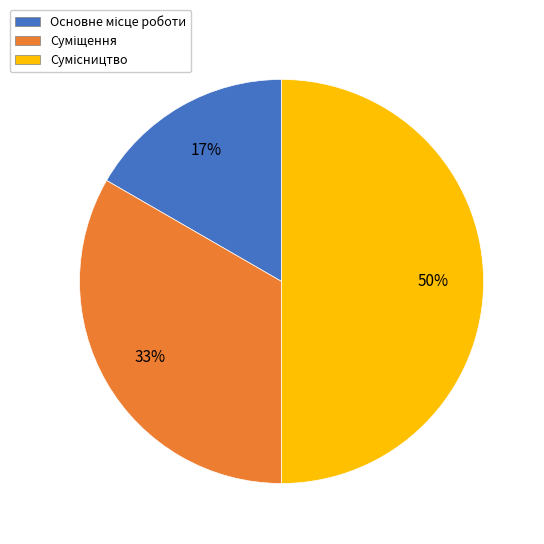

To the nearest percent, what is the difference between the largest and smallest slice percentages?

33%